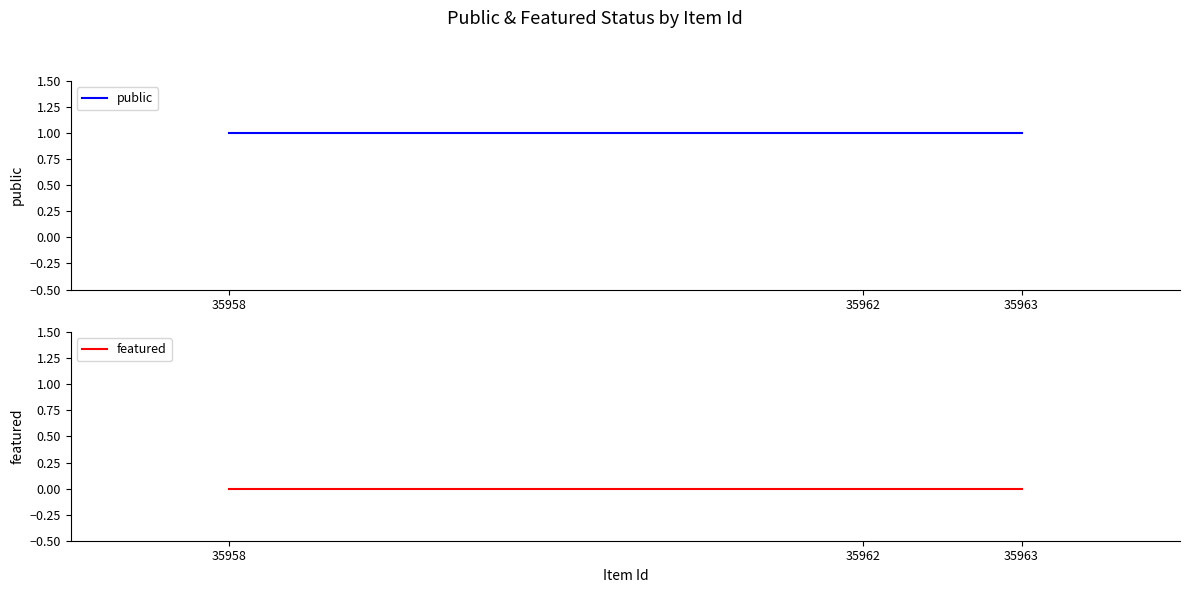

Between 35963 and 35958, which is larger?

35963